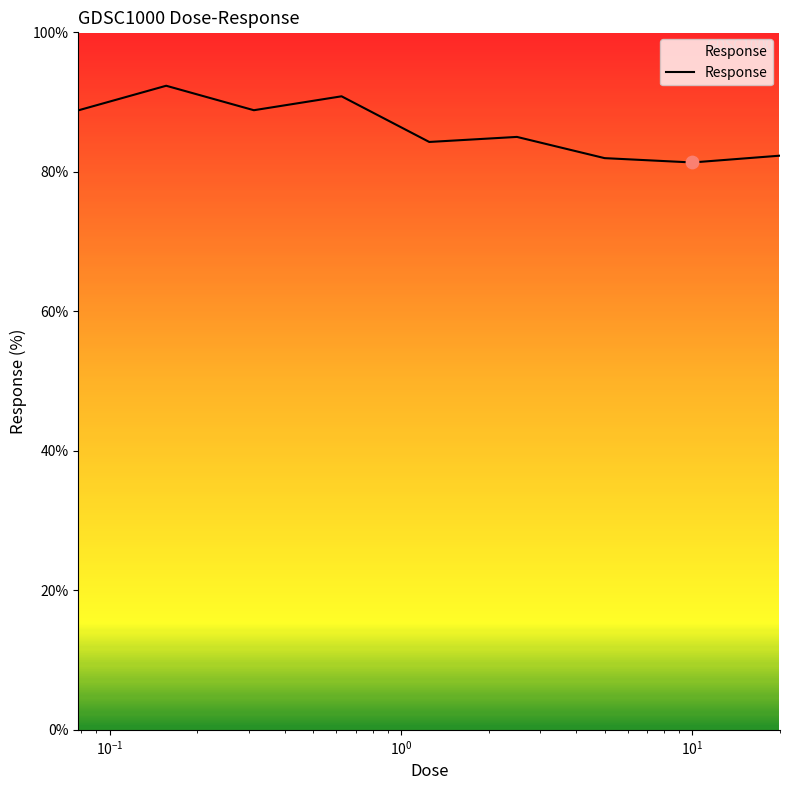

What is the minimum value shown in the chart?

81.3